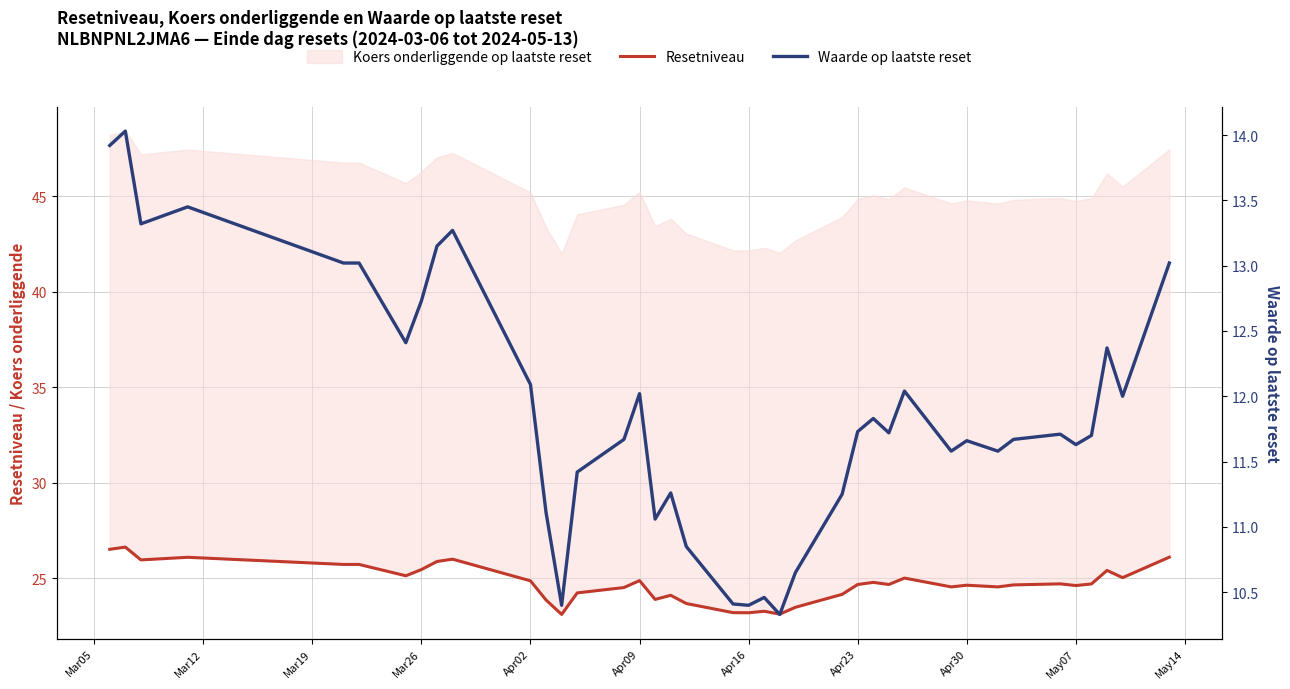

Which series has the widest spread of values?

Waarde op laatste reset